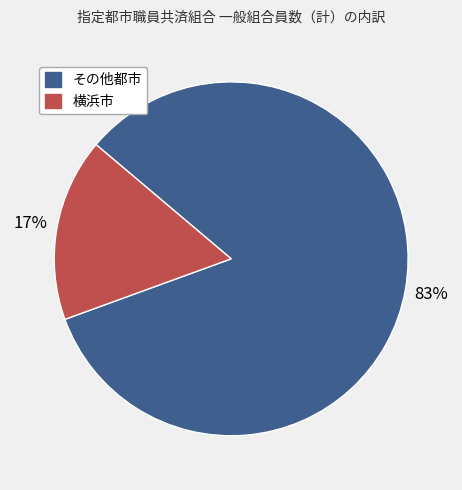

Rank the categories by value from lowest to highest.

横浜市, その他都市